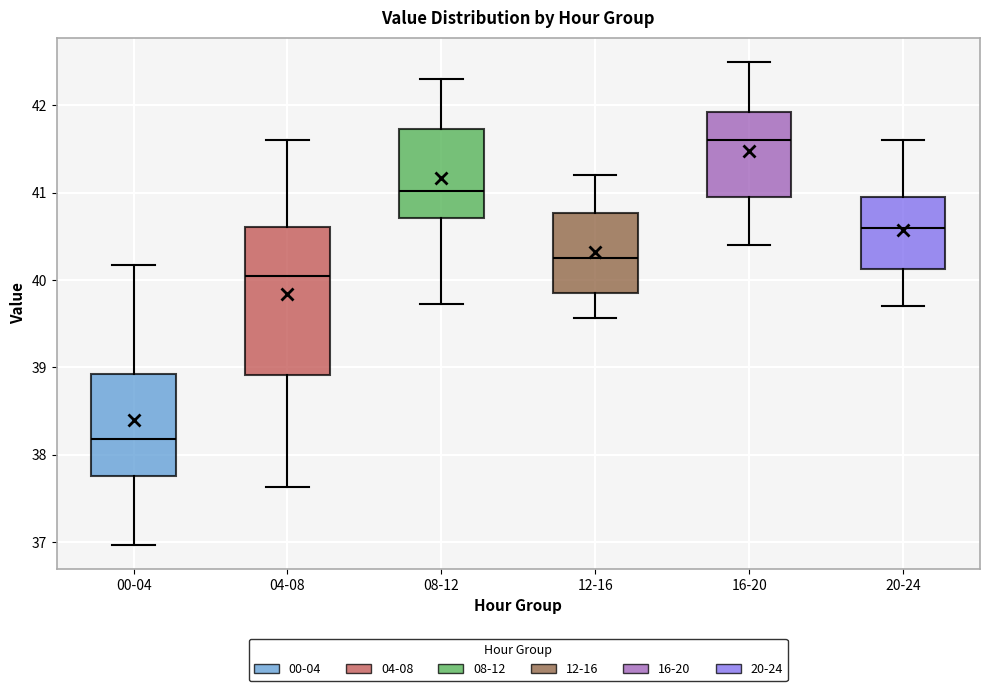

Where does the median line of the box for 08-12 sit on the y-axis? The values are not printed on the chart, so give them approximately, as read against the axis.

41.0